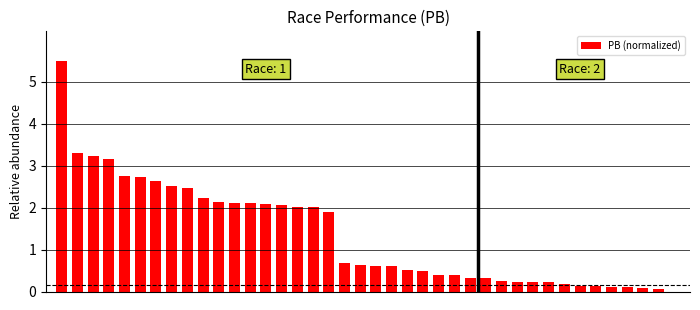

What is the sum of all values?

53.6